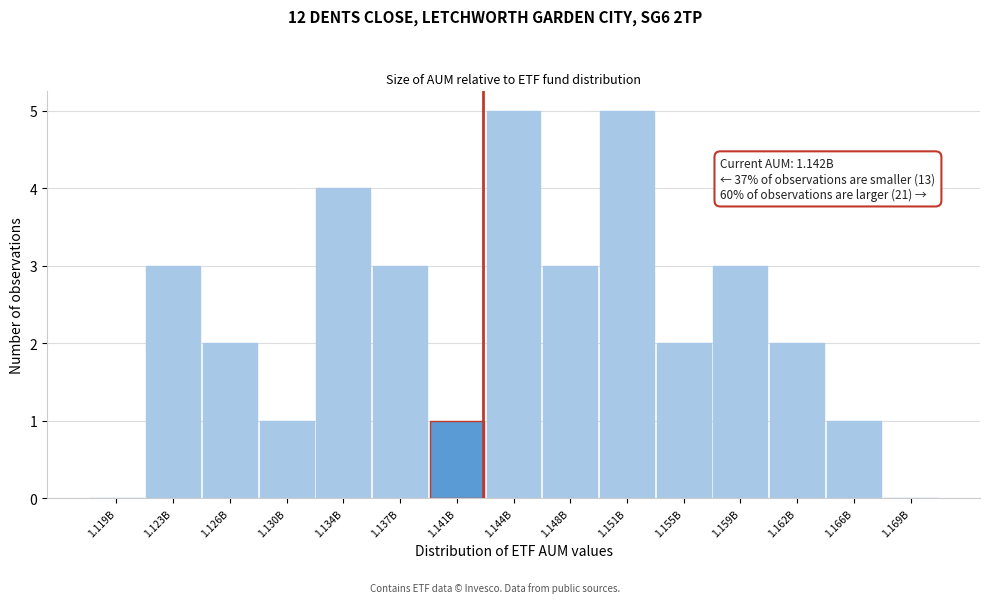

Reading right to left, what are all the values shown in this chart?

1.169B=0	1.166B=1	1.162B=2	1.159B=3	1.155B=2	1.151B=5	1.148B=3	1.144B=5	1.141B=1	1.137B=3	1.134B=4	1.130B=1	1.126B=2	1.123B=3	1.119B=0